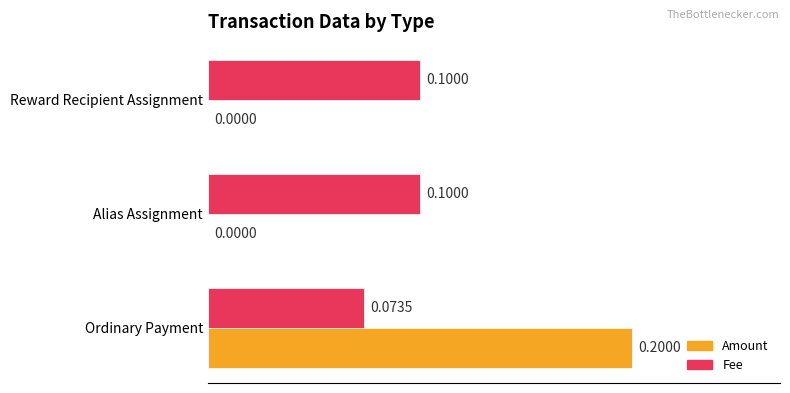

Which series has the largest total across all categories?

Fee